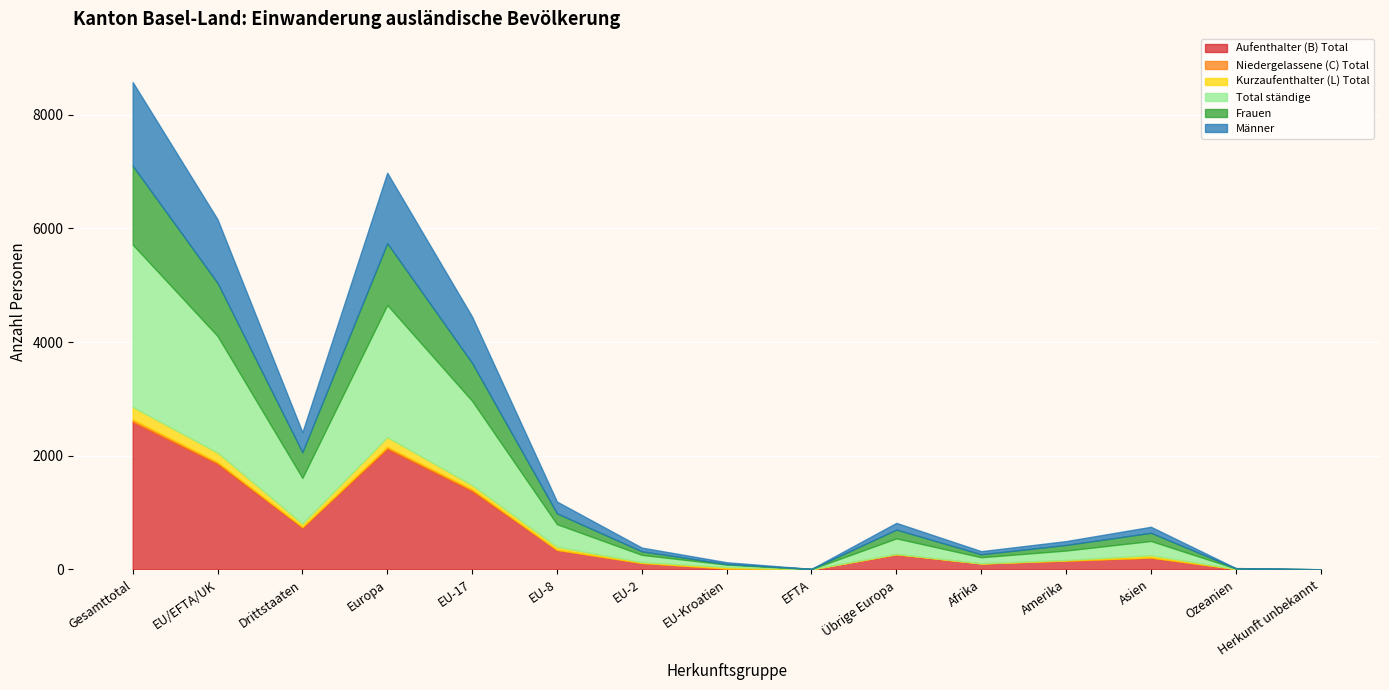

Is it true that Frauen equals 154 at Übrige Europa?

True